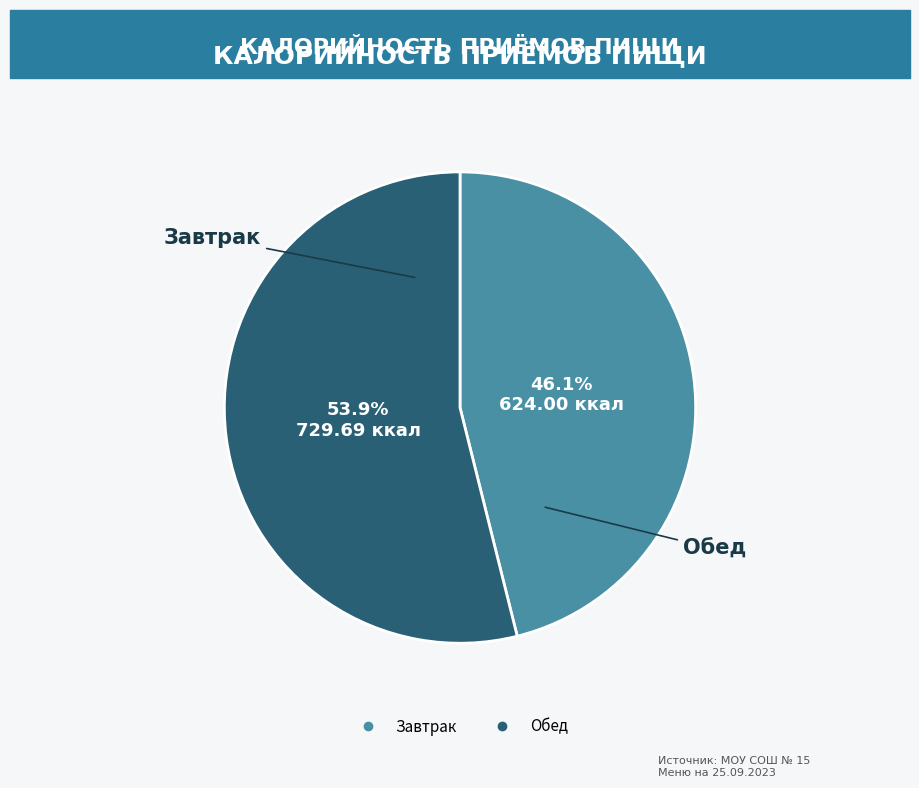

How much of the chart is everything except Завтрак?

53.9%